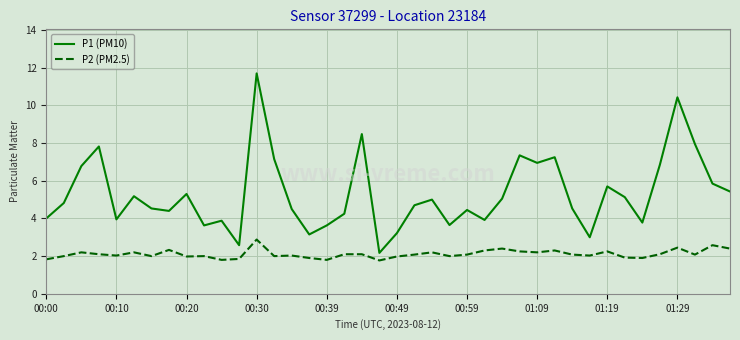

Which series has the largest range (max minus min)?

P1 (PM10)